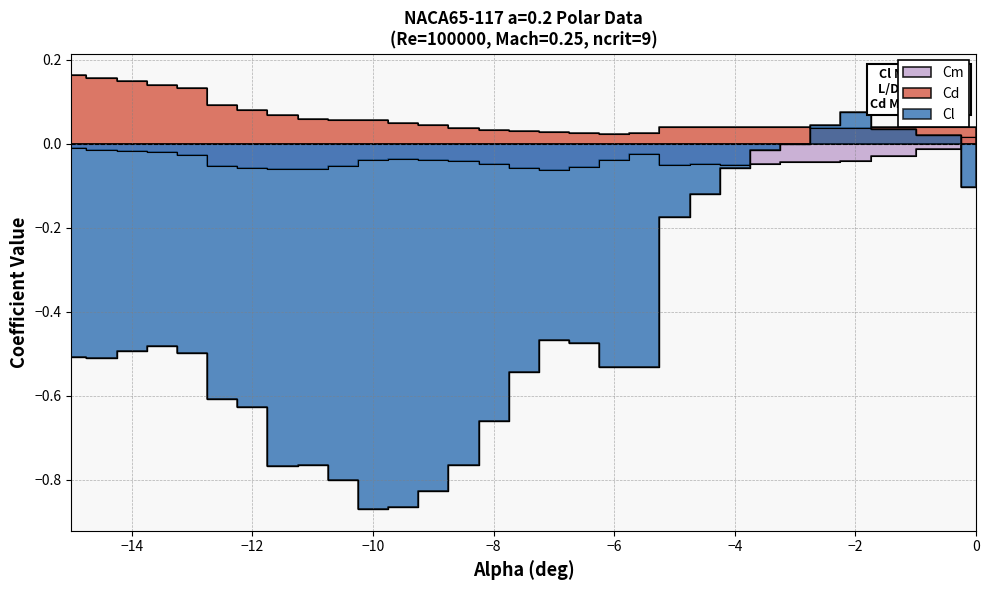

After their last crossing, which series has the higher values: Cd or Cl?

Cd